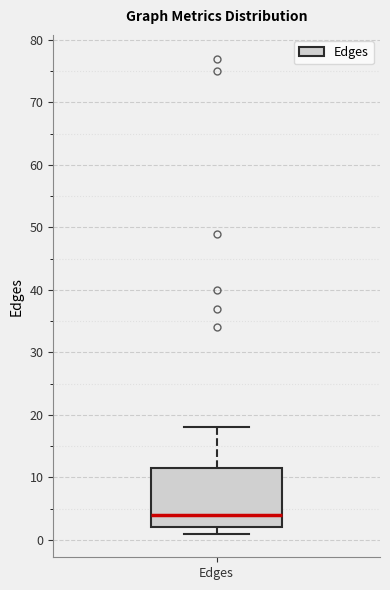

Read this box plot against the y-axis: the position of the median line, the range covered by the box, and the ends of both whiskers. The values are not printed on the chart, so give them approximately, as read against the axis.

median 4, box 2 to 12, whiskers 1 to 18